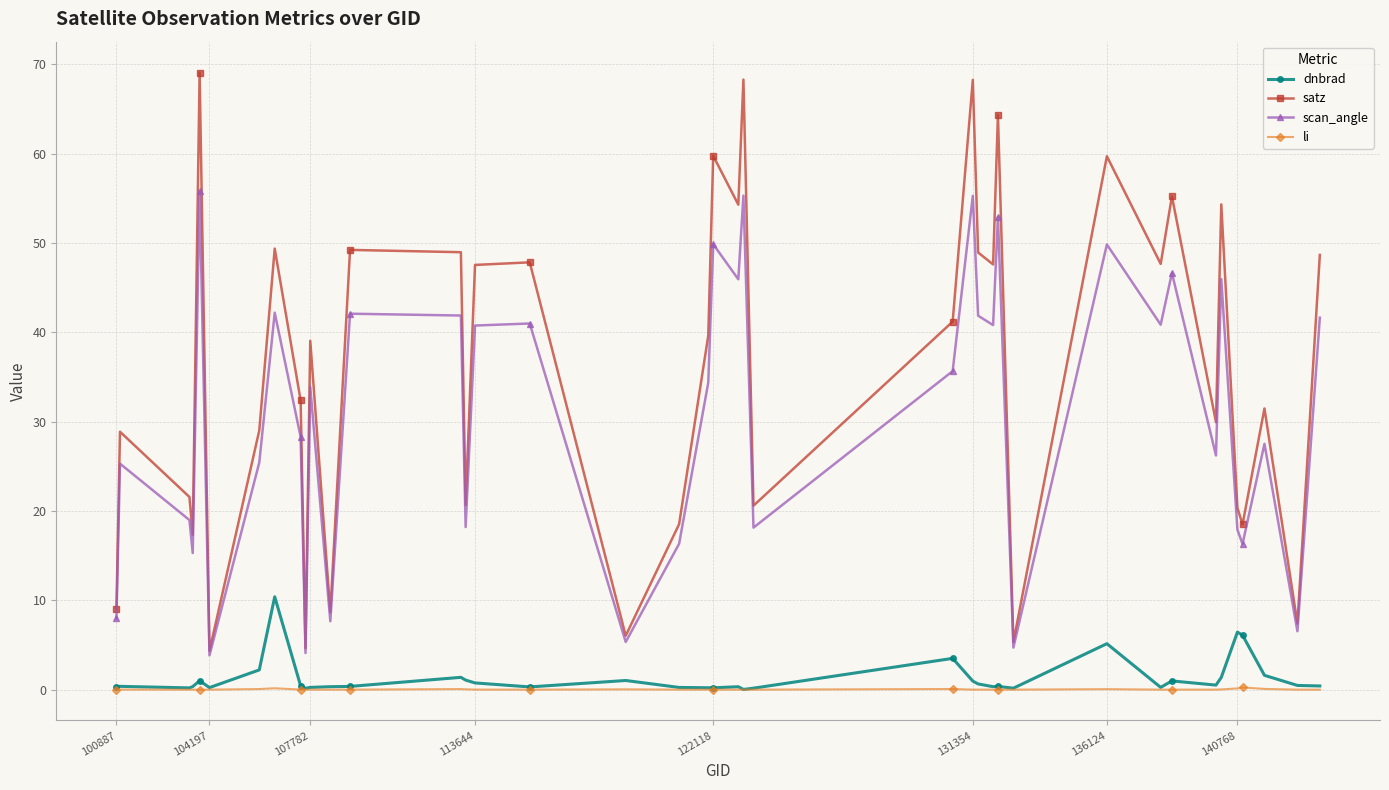

How many interior local peaks does the scan_angle series have?

14